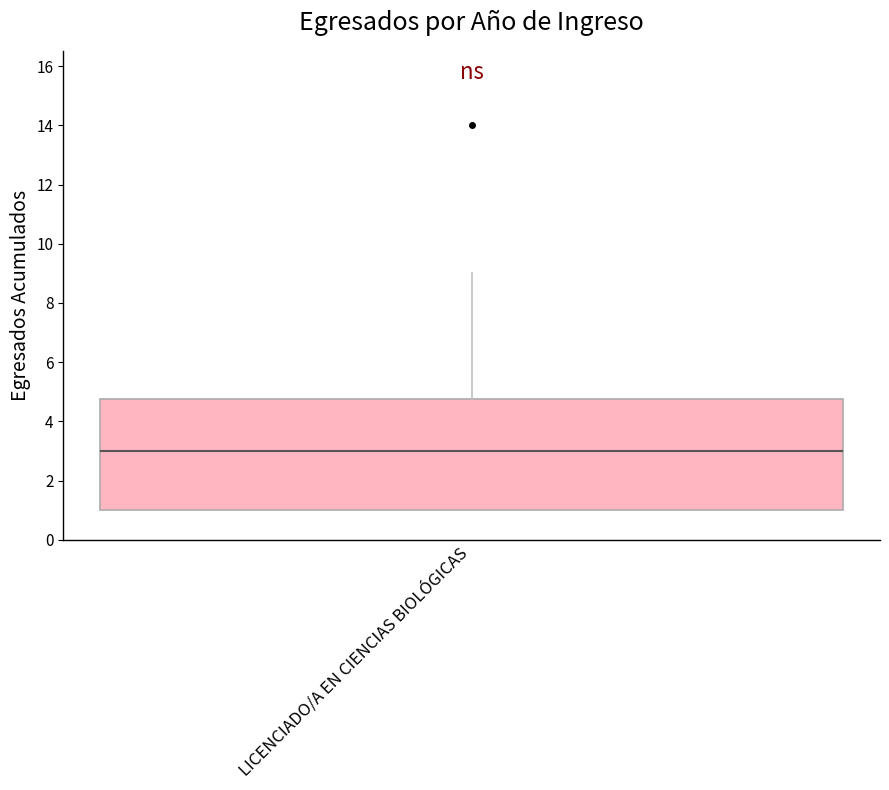

Transcribe this box plot: give where the median line is, the range the box spans, and where the two whiskers end, as read against the y-axis. The values are not printed on the chart, so give them approximately, as read against the axis.

median 3.0, box 1.0 to 4.8, whiskers 1.0 to 9.0